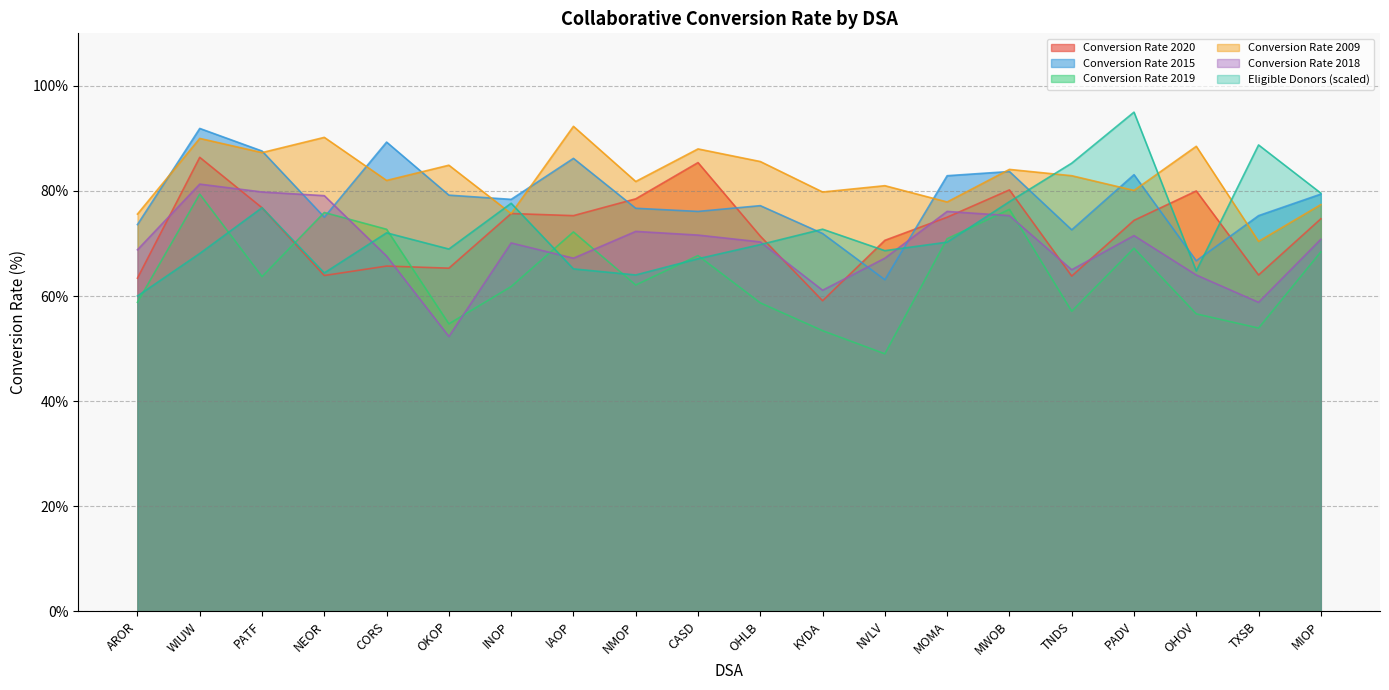

What position from the right is OHOV?

3